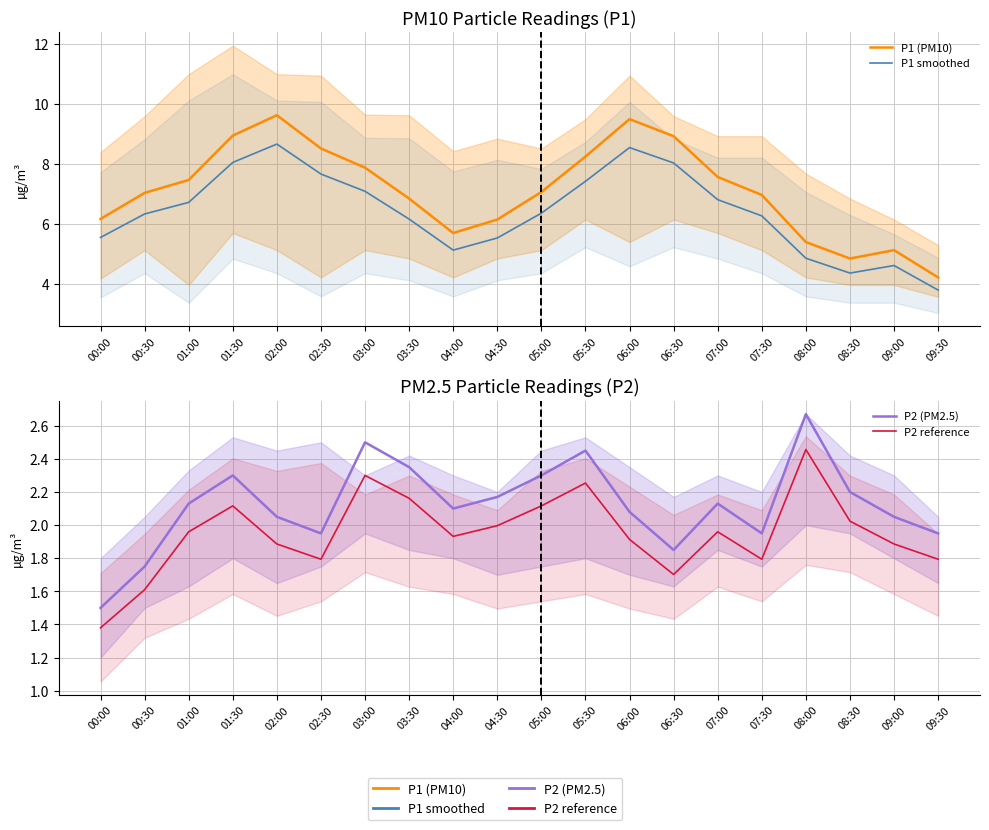

Is it true that P1 (PM10) equals 6.2 at 00:00?

True